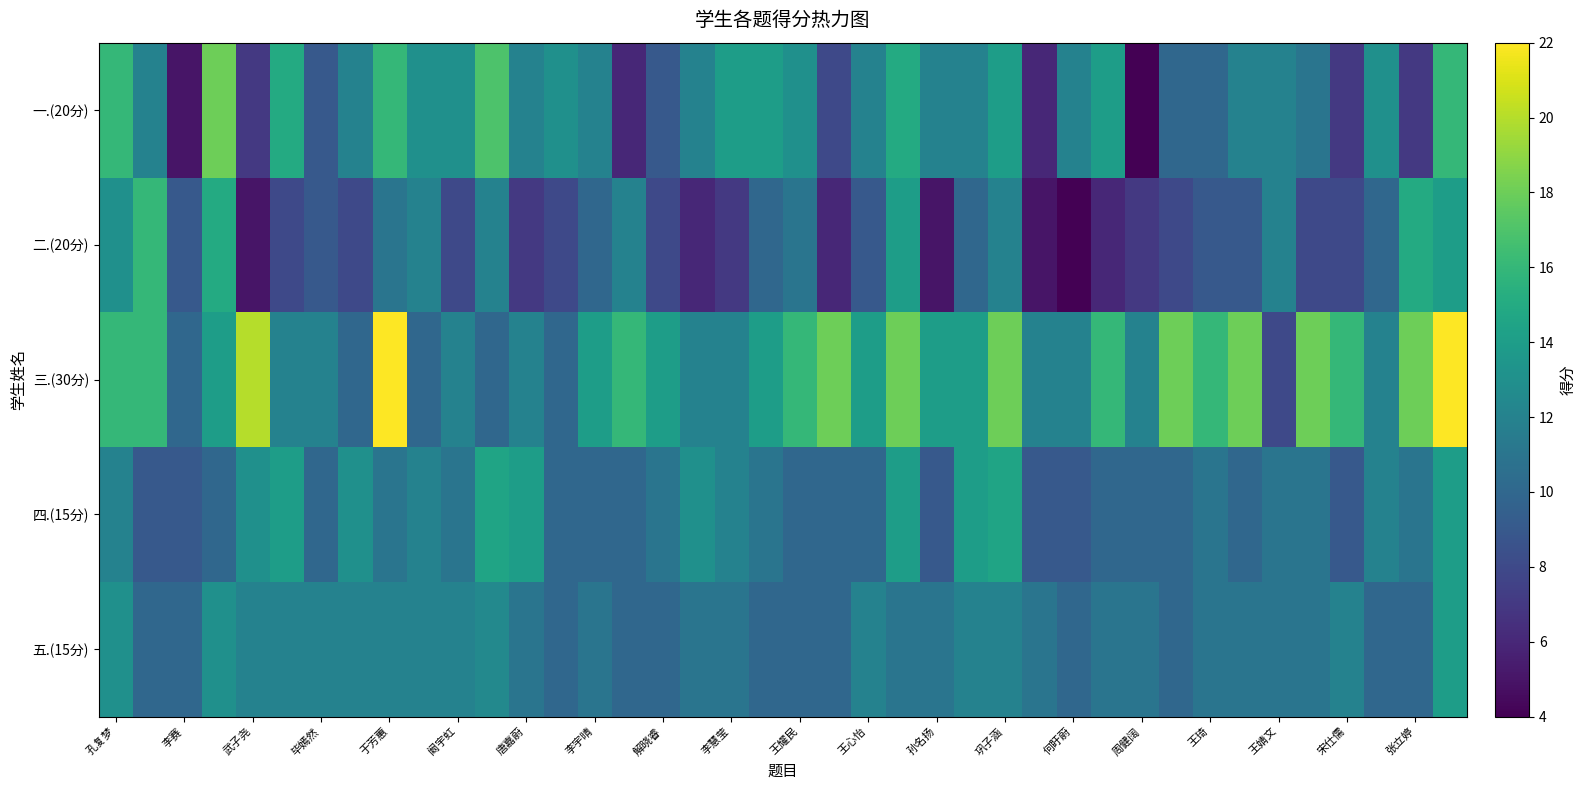

At how many categories does at least one series exceed 6?

40